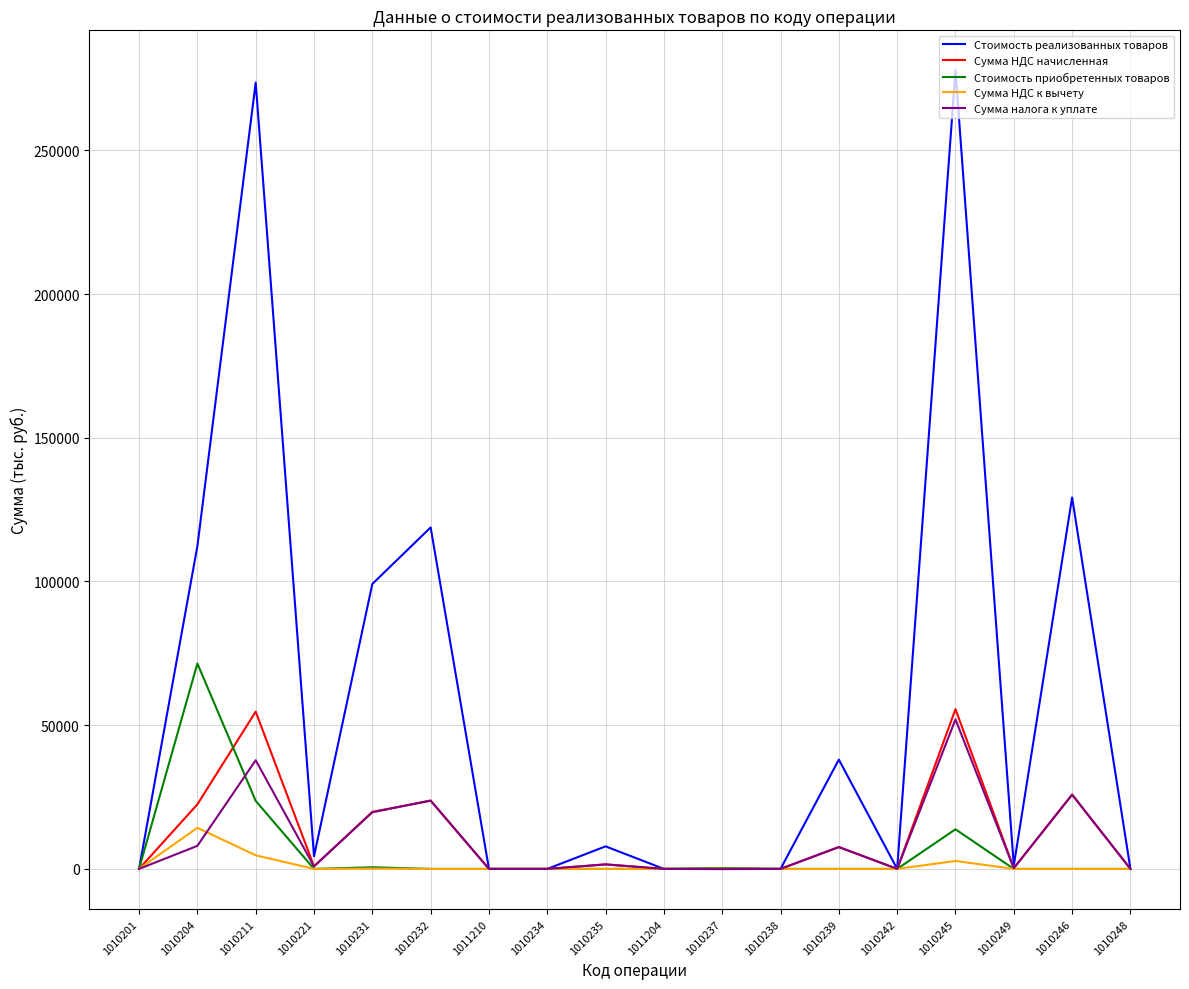

The value of Стоимость реализованных товаров at 1010204 is 112285. True or false?

True